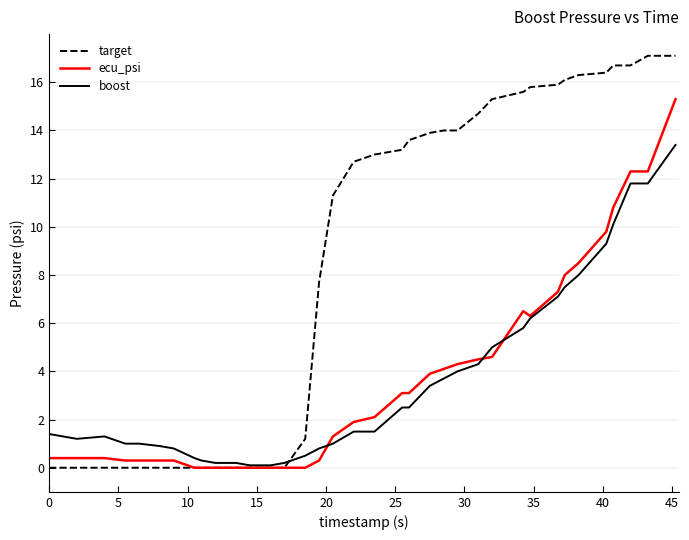

What is the greatest value displayed?

17.1